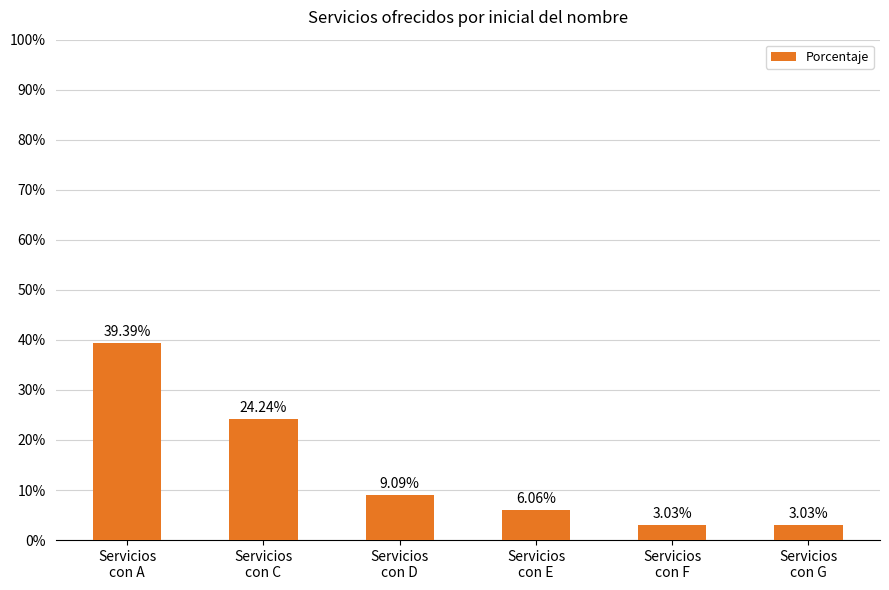

What is the change in value from Servicios
con A to Servicios
con D?

-30.3